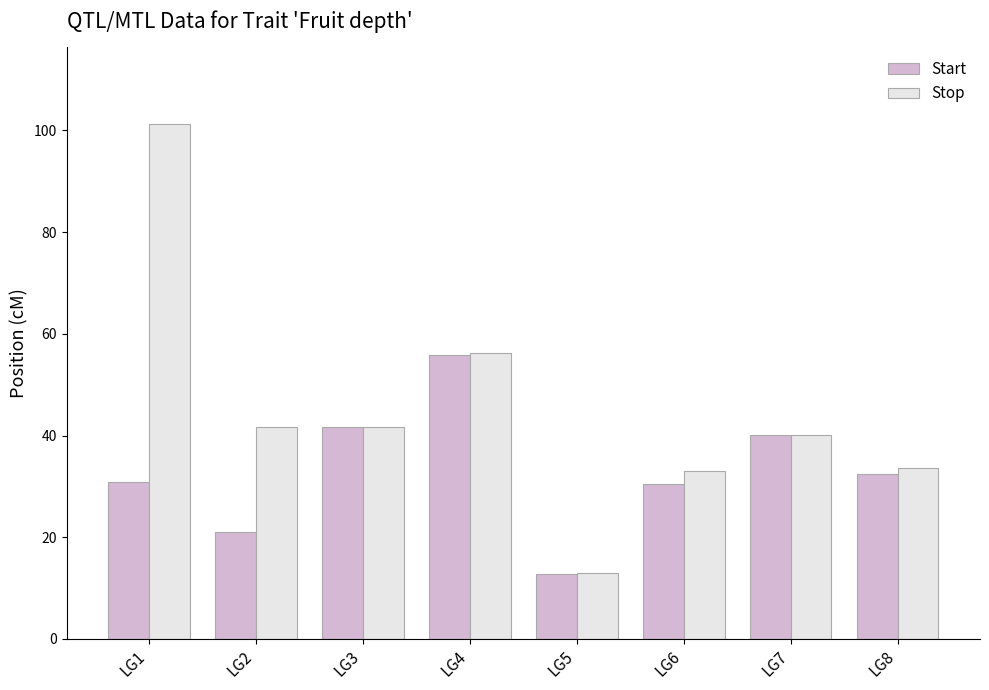

Does the chart contain any negative values?

No